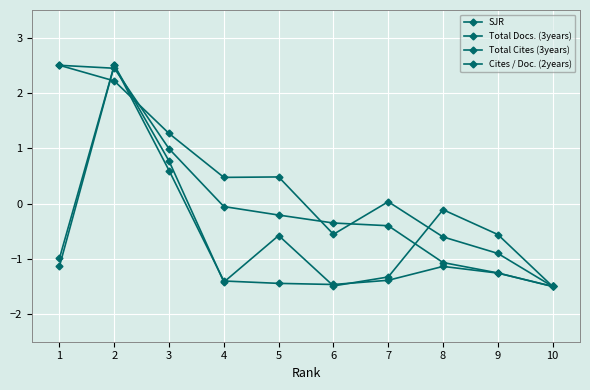

After their last crossing, which series has the higher values: Total Cites (3years) or Cites / Doc. (2years)?

Cites / Doc. (2years)